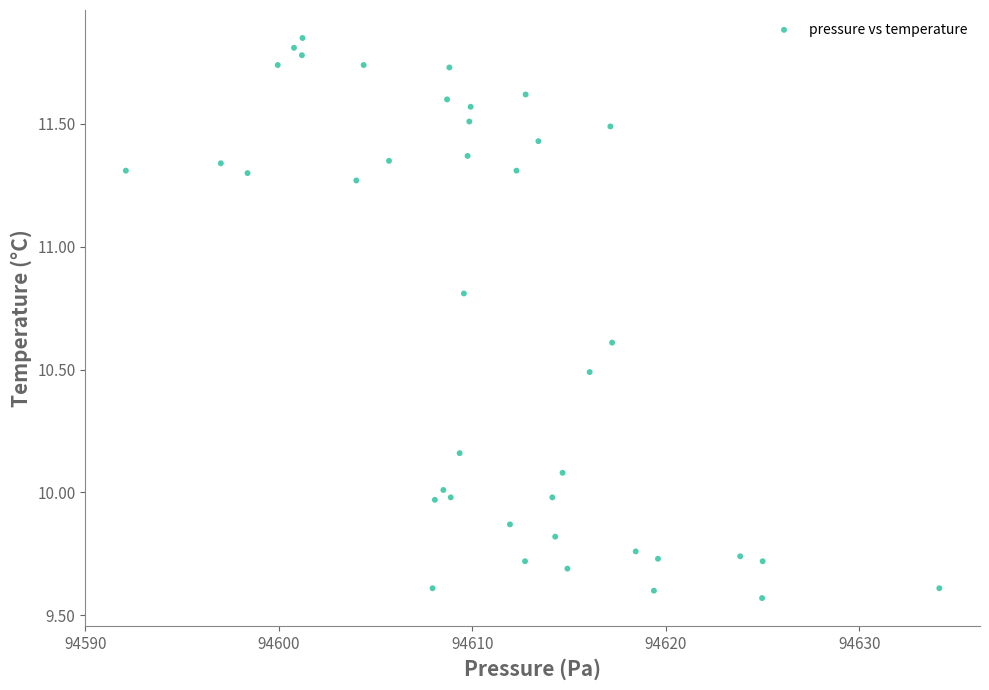

What is the range of Y values (max minus min)?

2.3